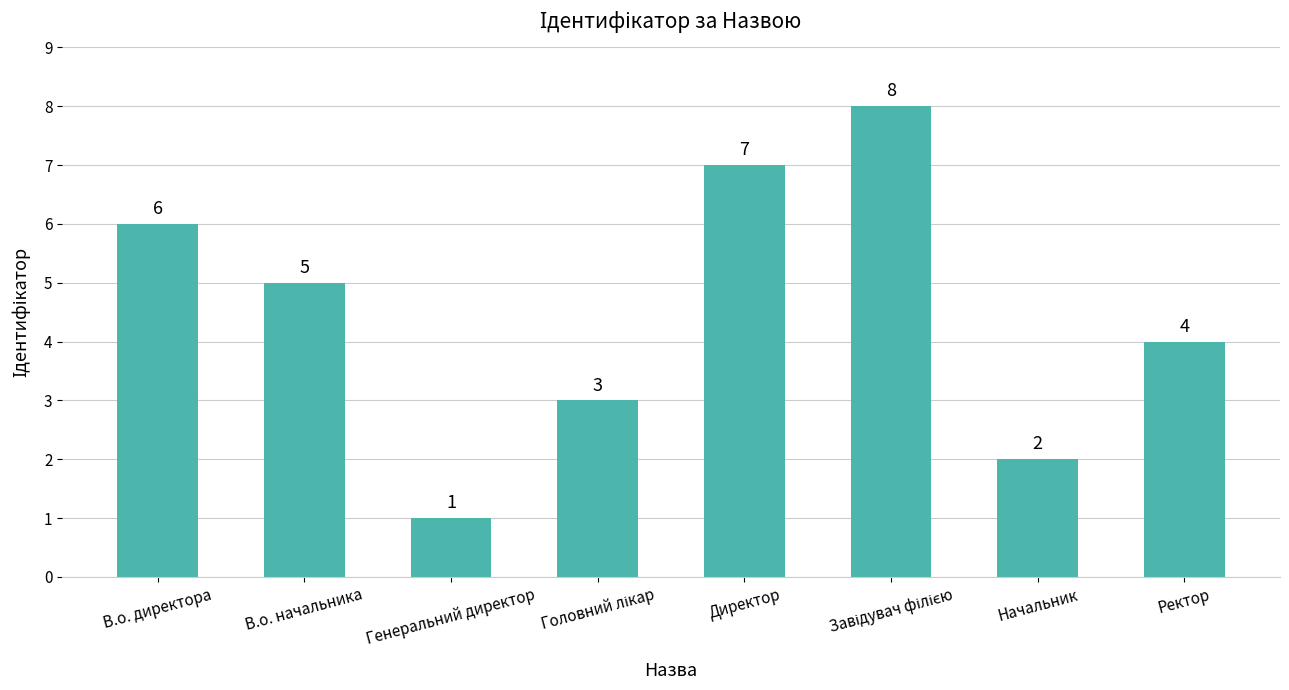

What is the maximum value shown in the chart?

8